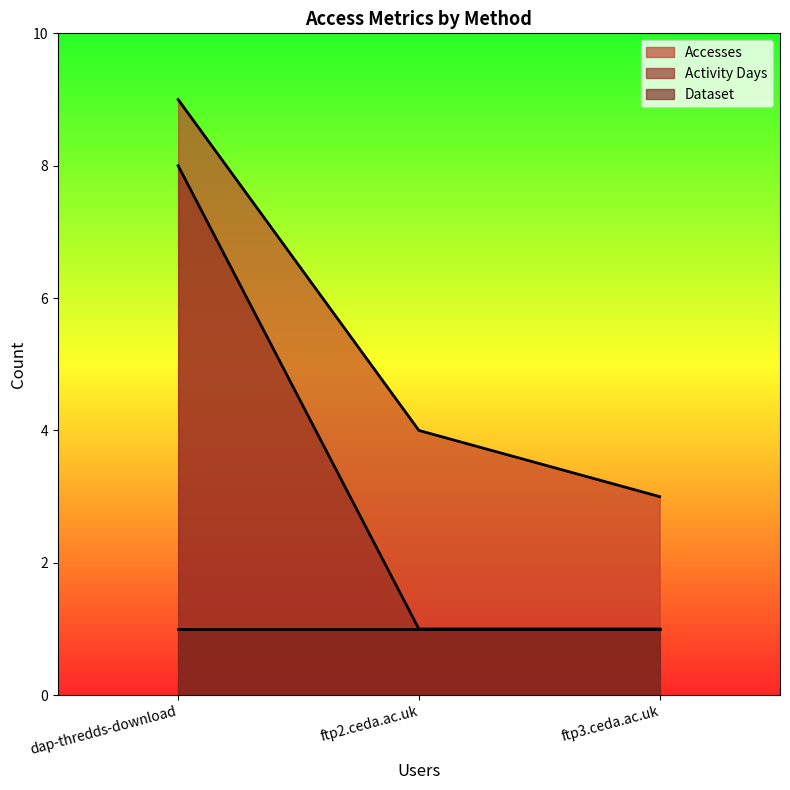

What is the average value of the Activity Days series?

3